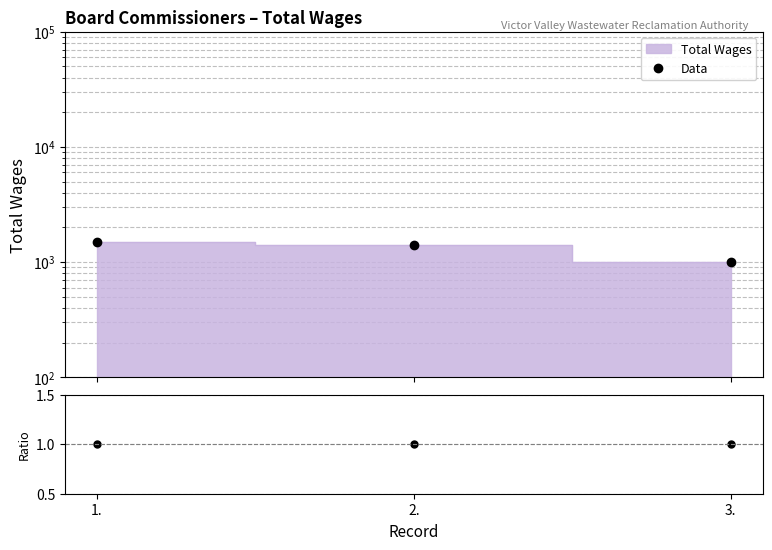

How many data points in Data are less than 1400?

1